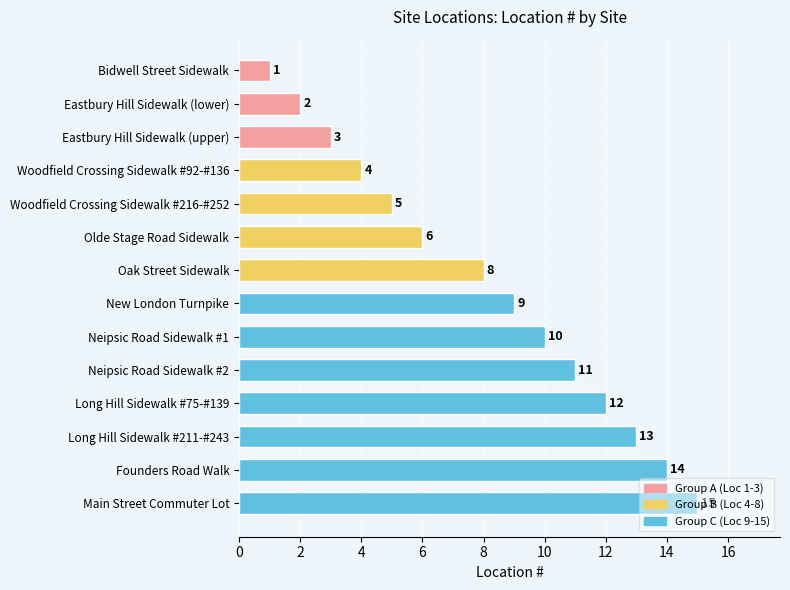

The chart shows a value of 2 at Oak Street Sidewalk. True or false?

False